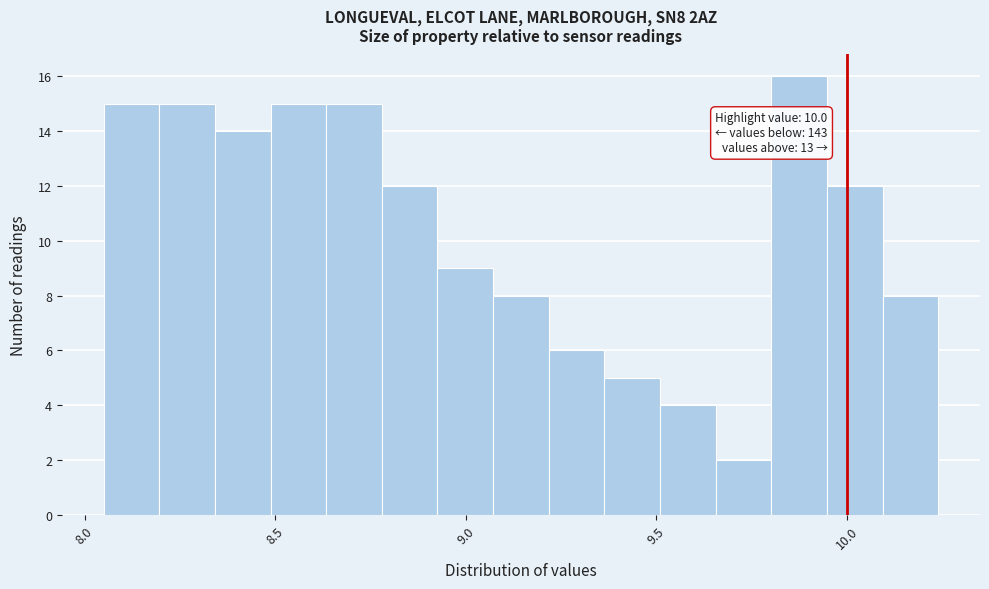

Read against the x-axis, roughly where is the centre of the tallest bar?

9.90